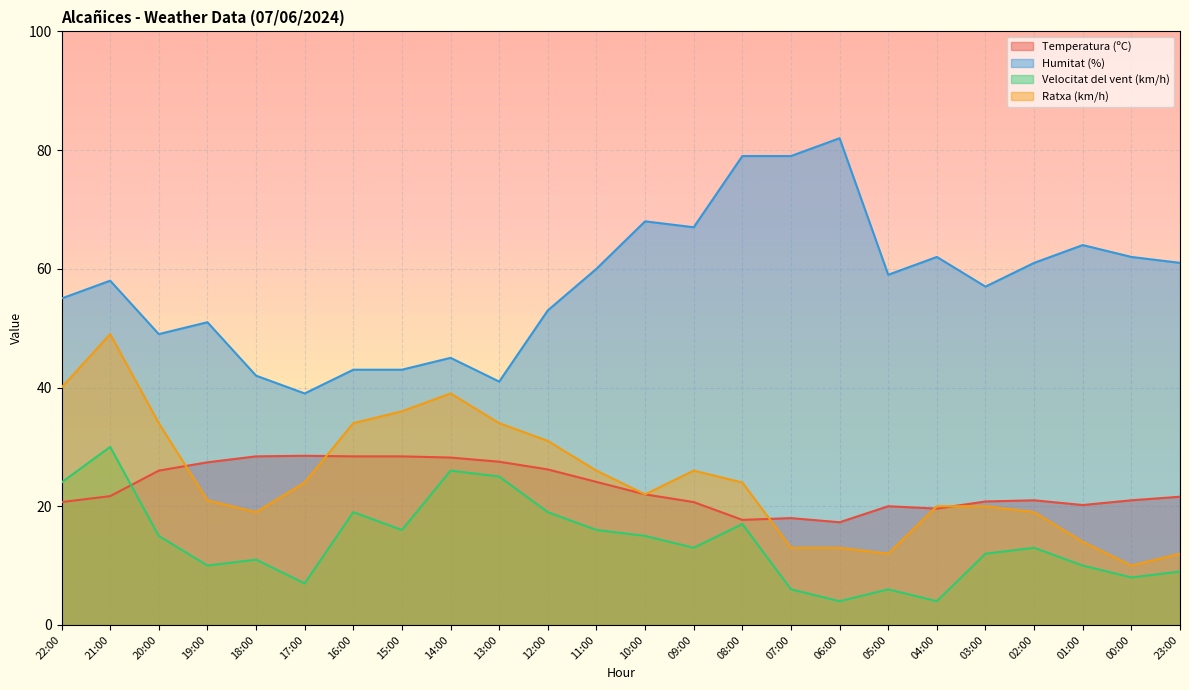

Does the chart display data point markers on the line(s)?

No